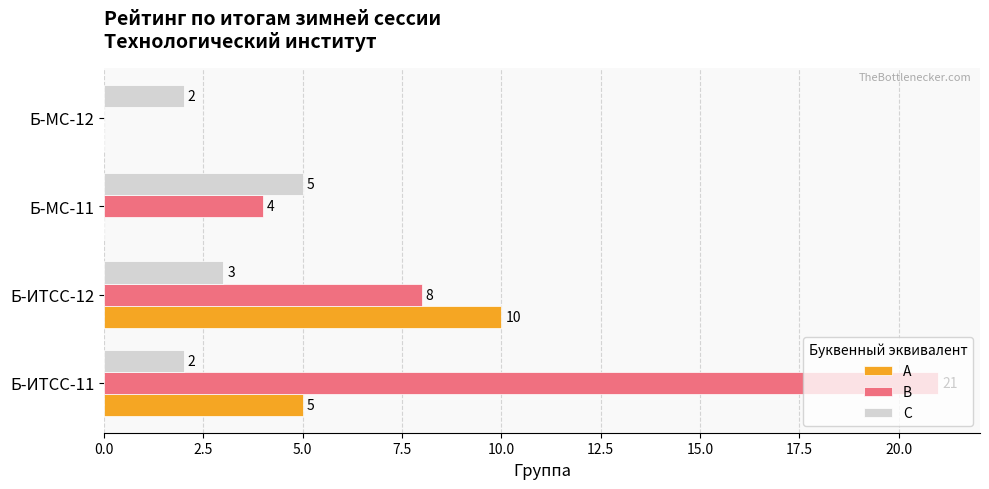

What are all the series names shown in the legend?

A, В, С